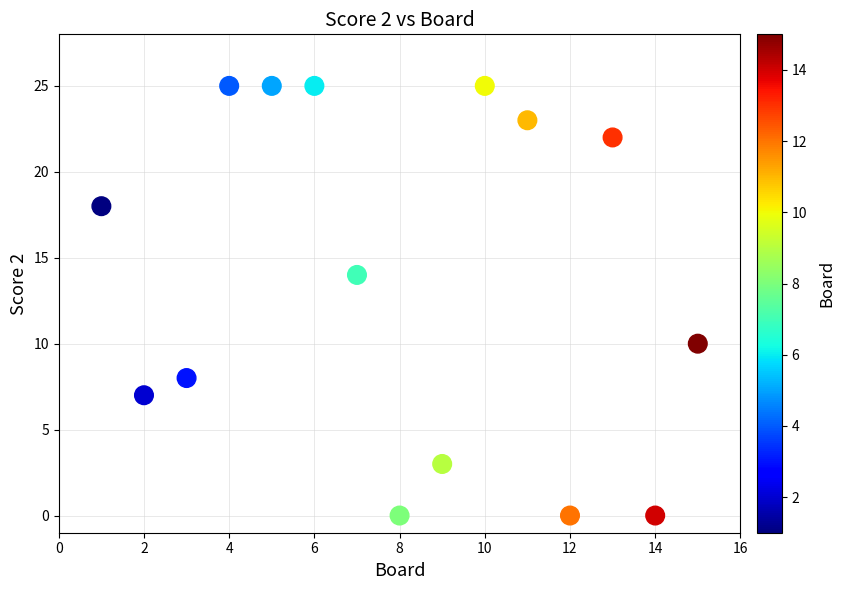

What is the range of X values (max minus min)?

14